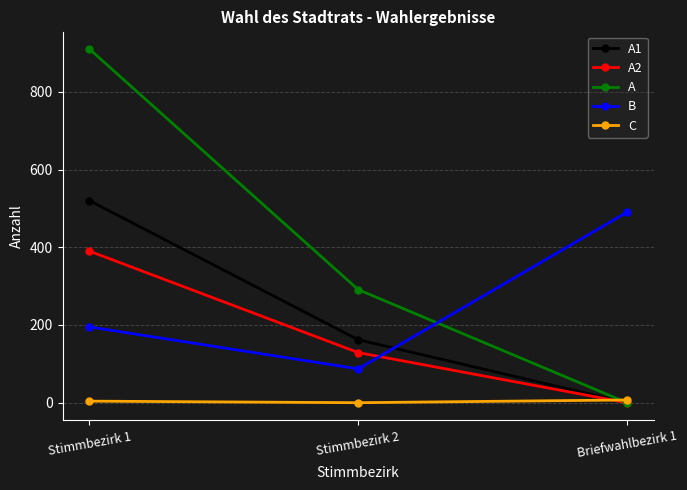

What is the label of the 2nd point from the left?

Stimmbezirk 2